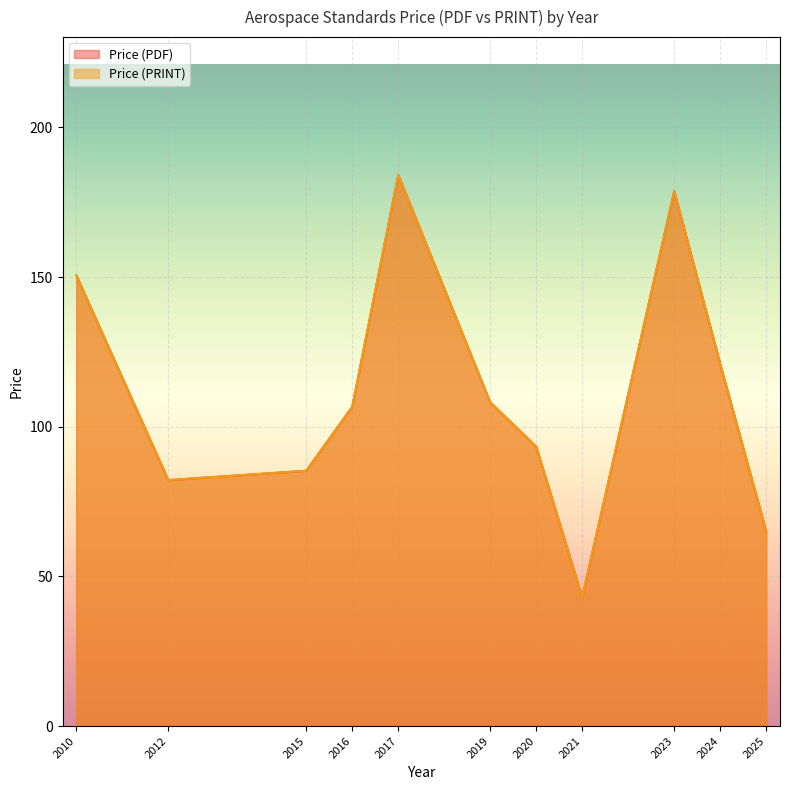

Rank the series by their maximum value, from highest to lowest.

Price (PDF), Price (PRINT)